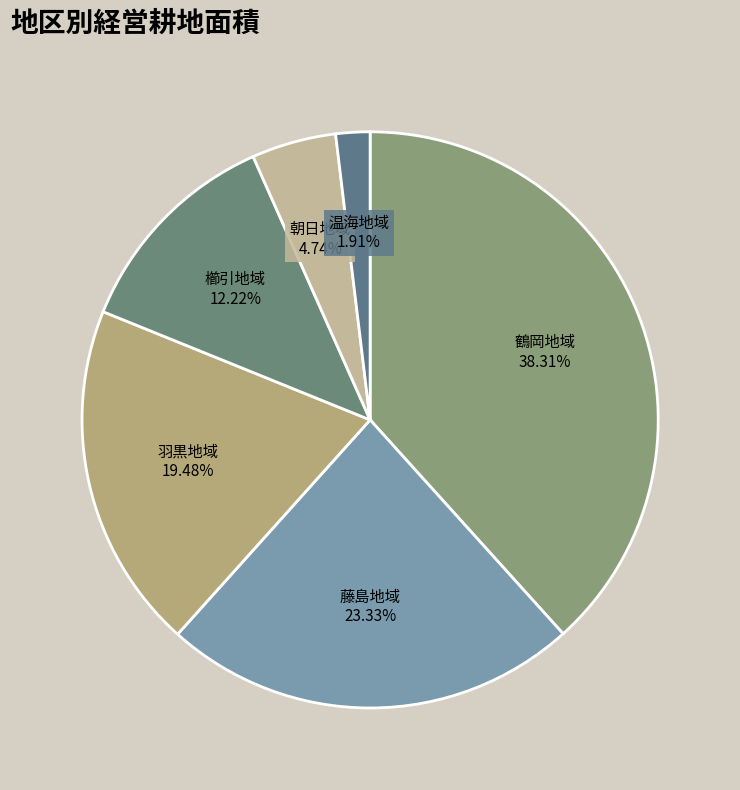

Rank the categories by value from highest to lowest.

鶴岡地域, 藤島地域, 羽黒地域, 櫛引地域, 朝日地域, 温海地域